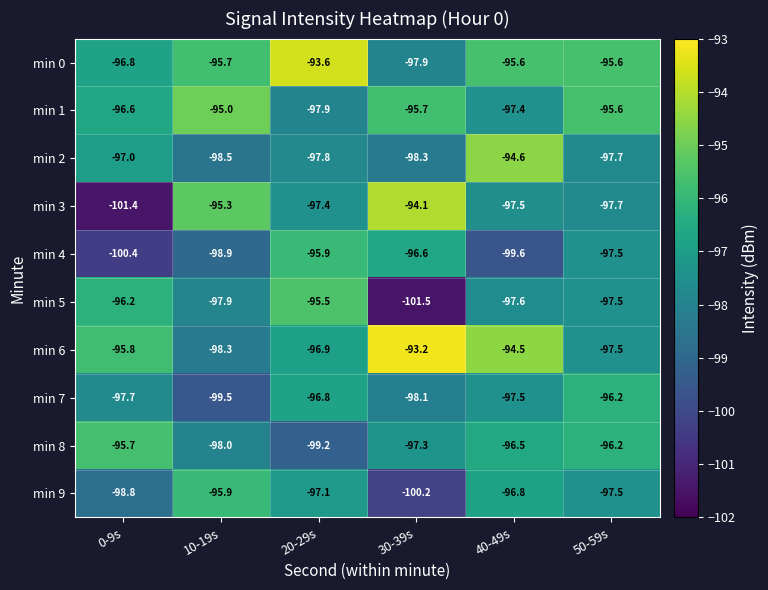

What is the difference between the highest and lowest values at 20-29s?

5.6